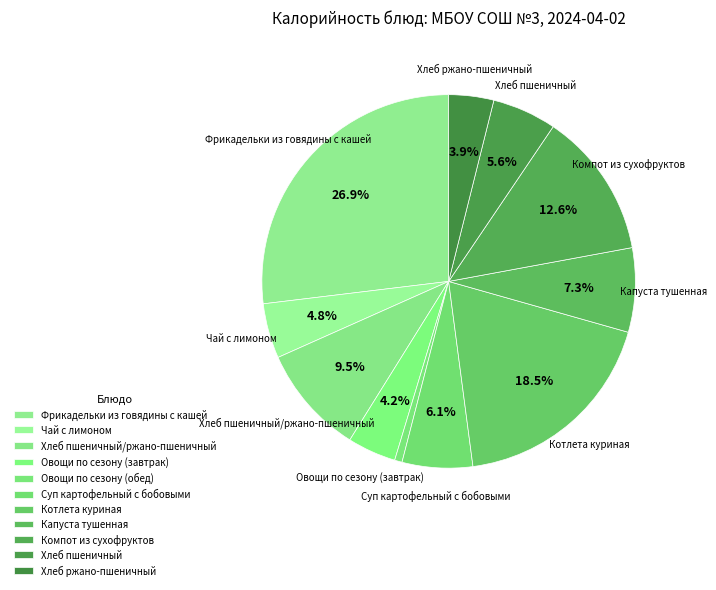

To the nearest percent, what percentage of the pie is Хлеб ржано-пшеничный?

4%